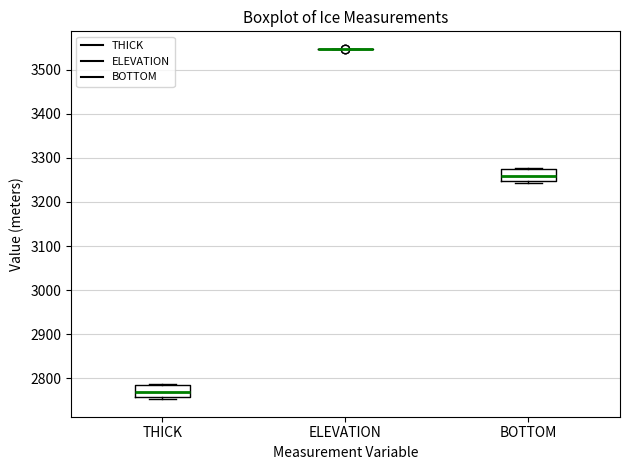

Reading left to right, transcribe this box plot: for each box, give where its median line is, the range the box spans, and where its two whiskers end, as read against the y-axis. The values are not printed on the chart, so give them approximately, as read against the axis.

THICK: median 2770, box 2760 to 2780, whiskers 2750 to 2790
ELEVATION: box collapsed to a line at 3550, whiskers 3550 to 3550
BOTTOM: median 3260, box 3250 to 3270, whiskers 3240 to 3280